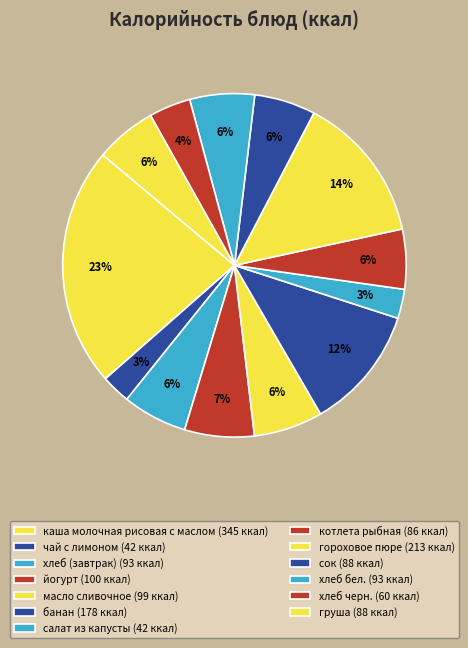

What is the change in value from йогурт to гороховое пюре?

+113.0